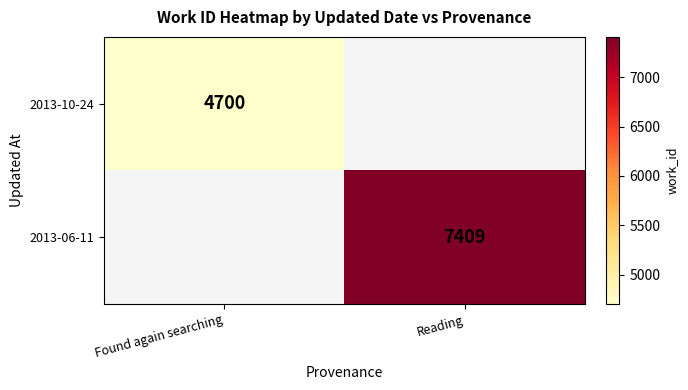

True or false: 2013-10-24 has a value of 4700 at Found again searching.

True